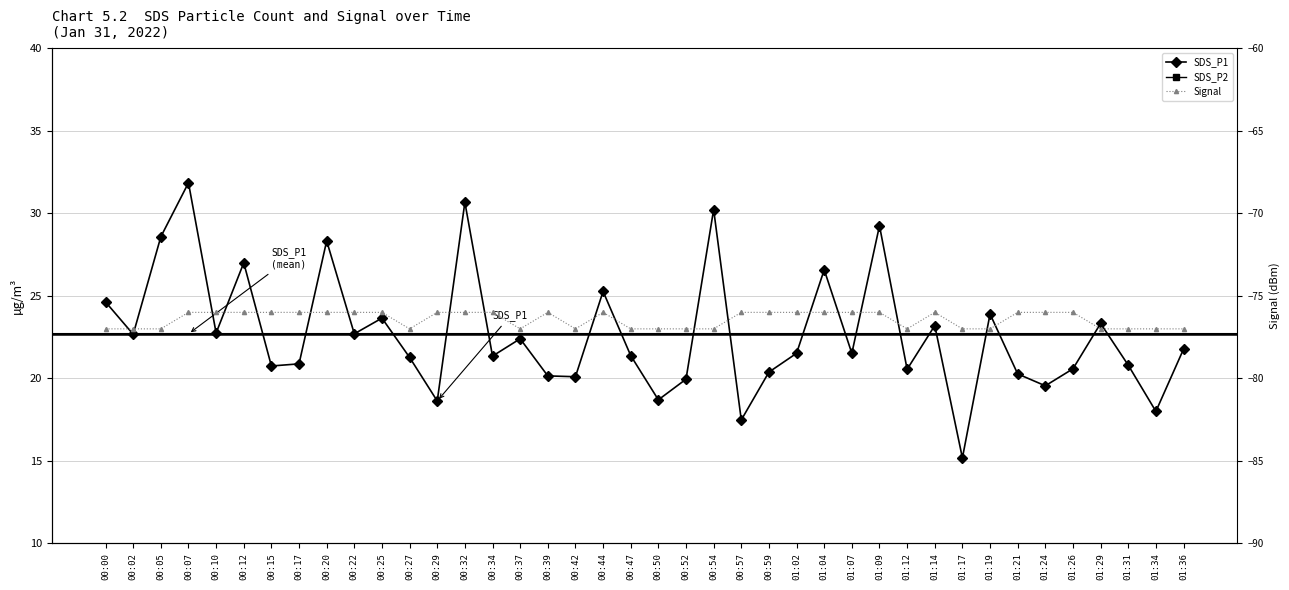

Which series has the largest range (max minus min)?

SDS_P1